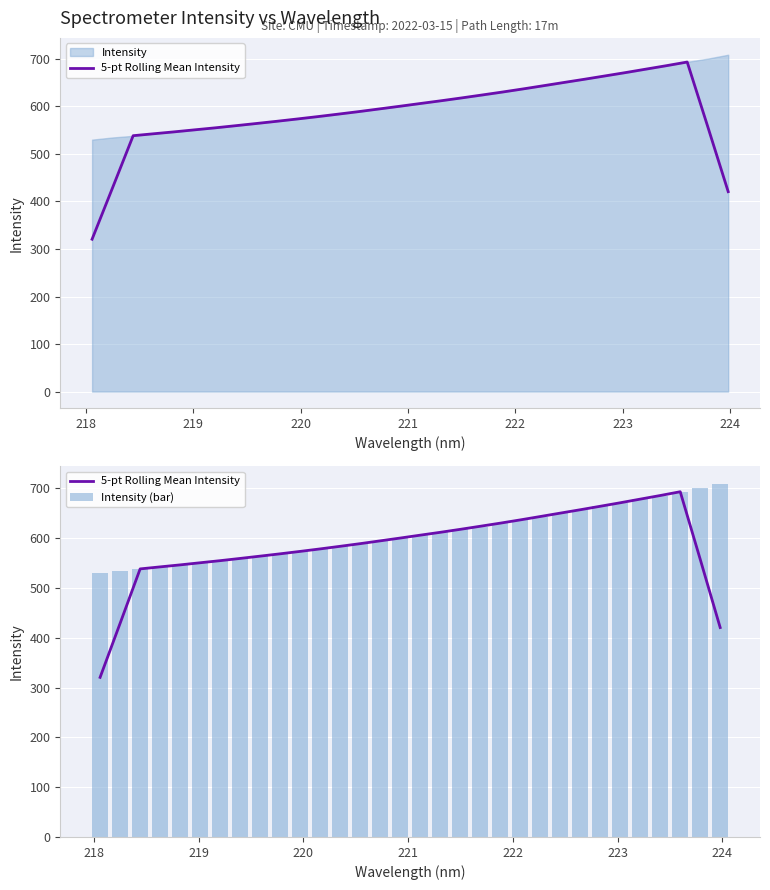

What is the difference between the second highest and second lowest values in the Intensity (bar) series?

165.8